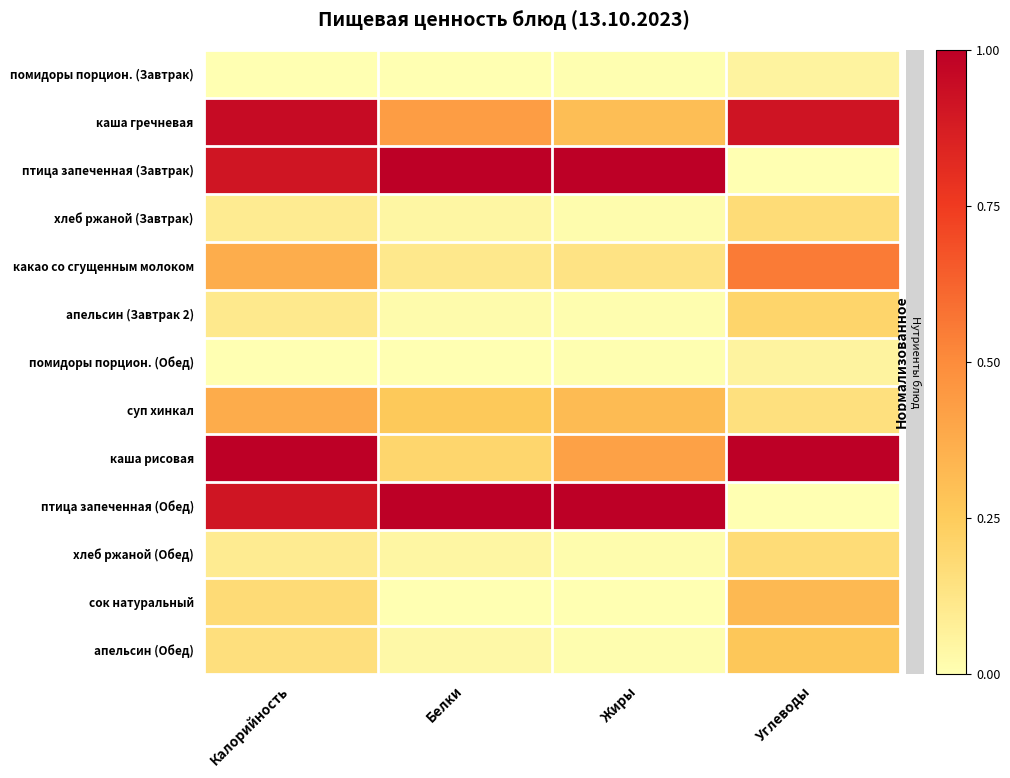

Which series has the largest range (max minus min)?

птица запеченная (Завтрак)